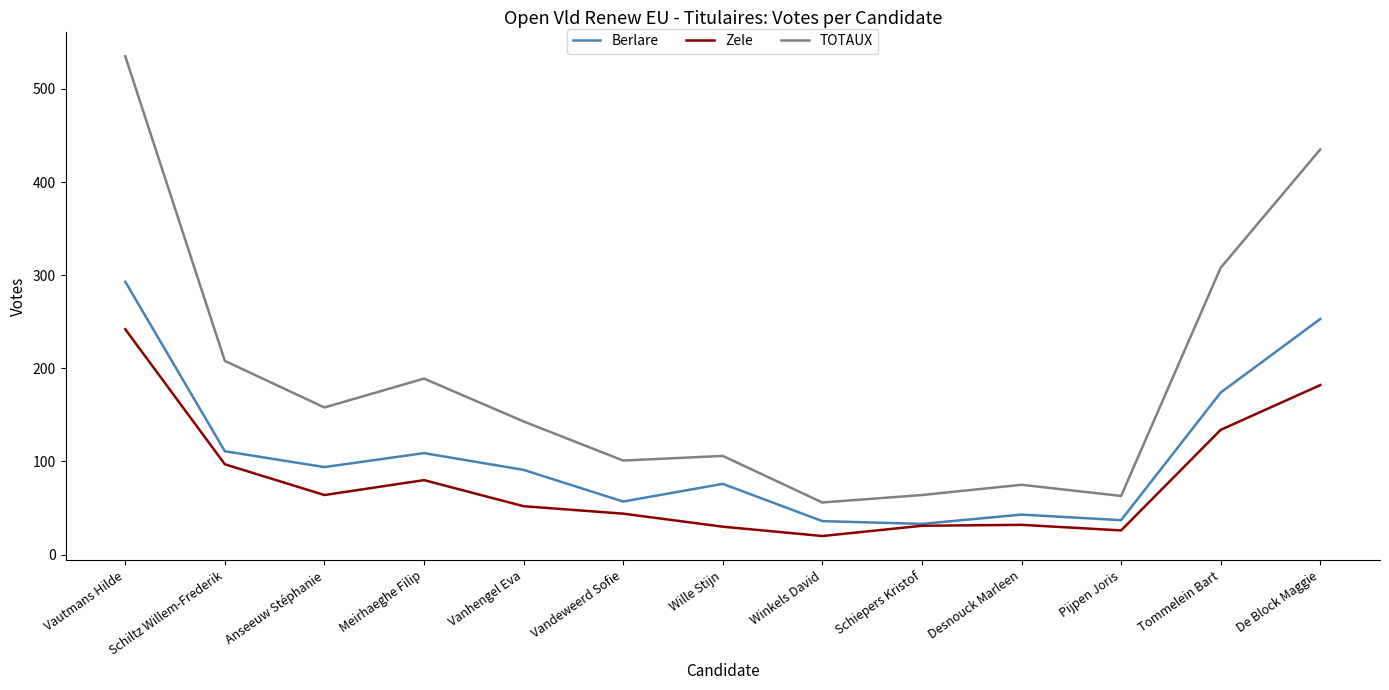

True or false: TOTAUX and Berlare cross at least once.

False